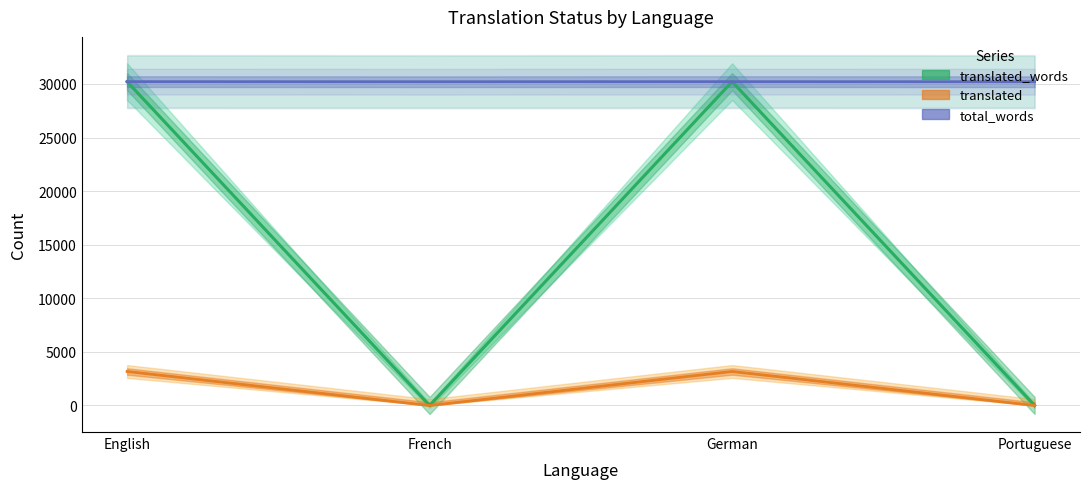

True or false: total_words has more than 1 interior local peaks.

False